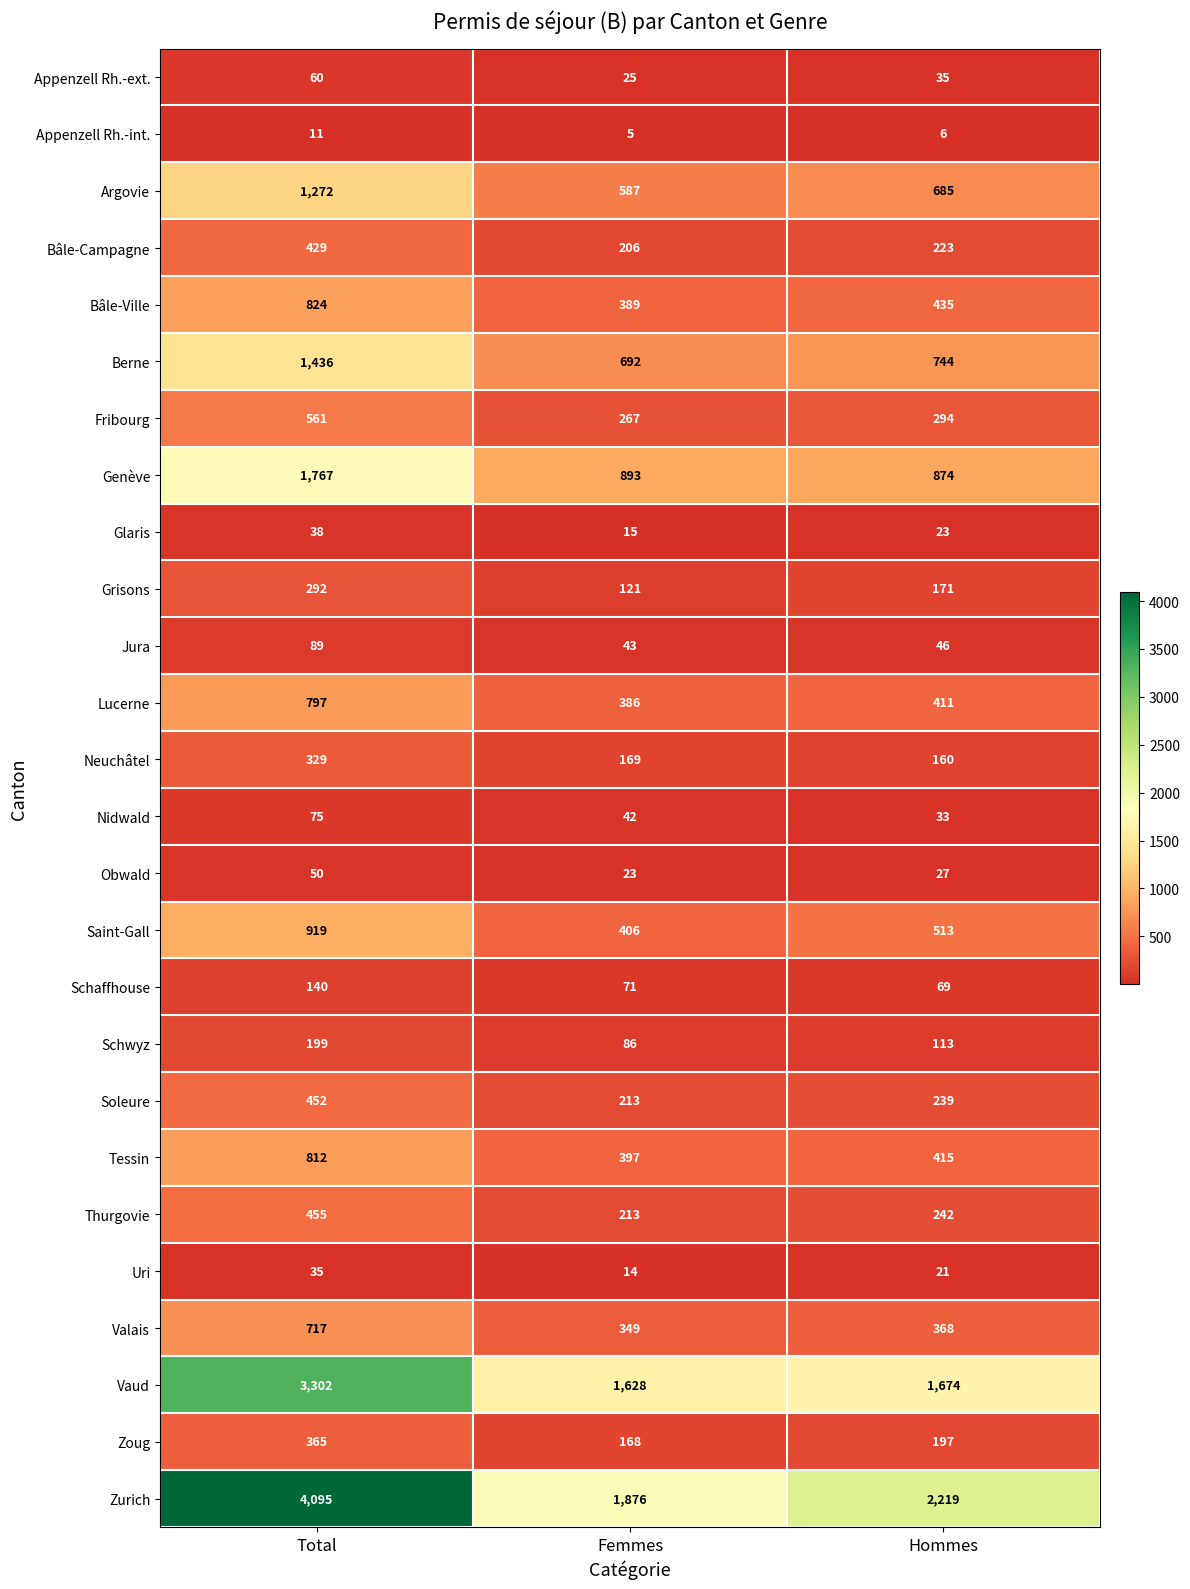

Which label corresponds to the smallest value in the chart?

Femmes